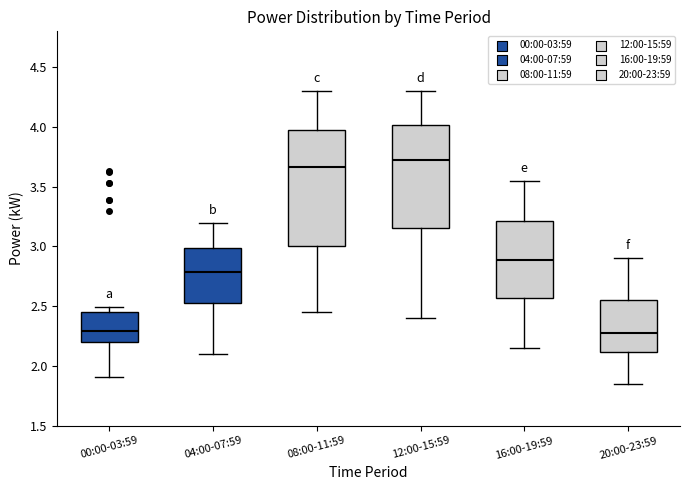

Reading left to right, transcribe this box plot: for each box, give where its median line is, the range the box spans, and where its two whiskers end, as read against the y-axis. The values are not printed on the chart, so give them approximately, as read against the axis.

00:00-03:59: median 2.30, box 2.20 to 2.45, whiskers 1.90 to 2.50
04:00-07:59: median 2.80, box 2.55 to 3.00, whiskers 2.10 to 3.20
08:00-11:59: median 3.65, box 3.00 to 4.00, whiskers 2.45 to 4.30
12:00-15:59: median 3.75, box 3.15 to 4.00, whiskers 2.40 to 4.30
16:00-19:59: median 2.90, box 2.55 to 3.20, whiskers 2.15 to 3.55
20:00-23:59: median 2.30, box 2.10 to 2.55, whiskers 1.85 to 2.90